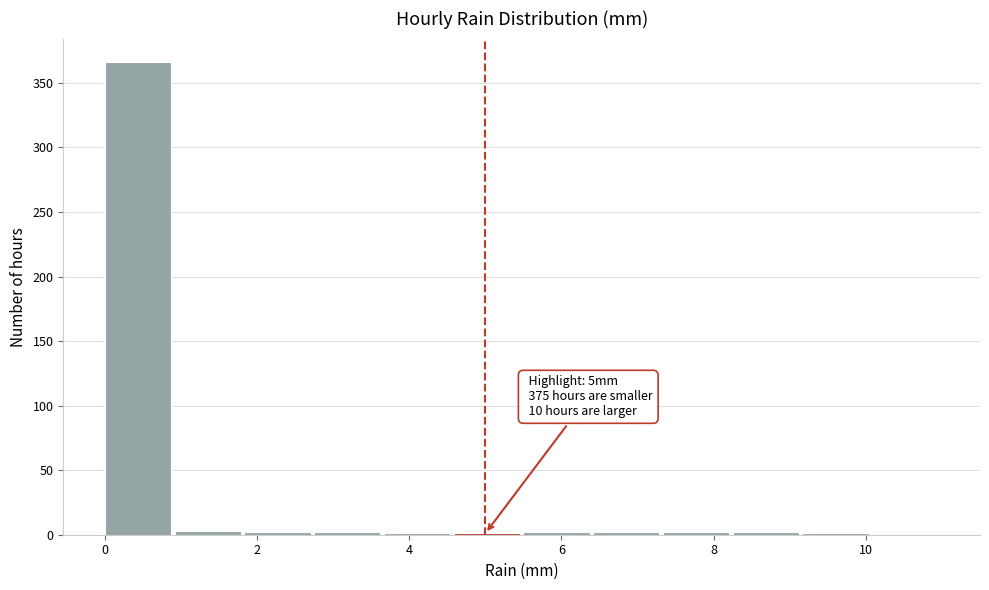

Over which range of the x-axis is the bar tallest?

0.0 to 1.0